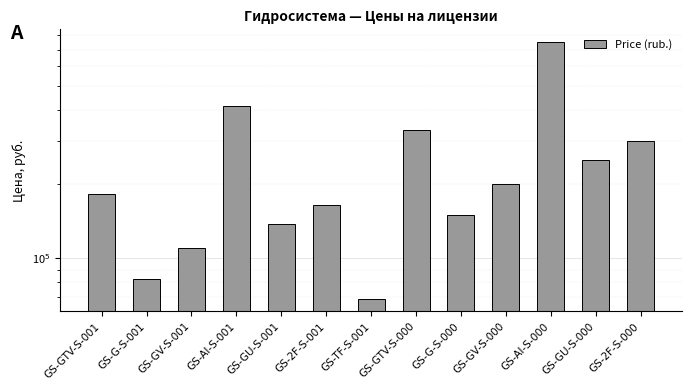

True or false: the data shows 43585 at GS-GU-S-001.

False